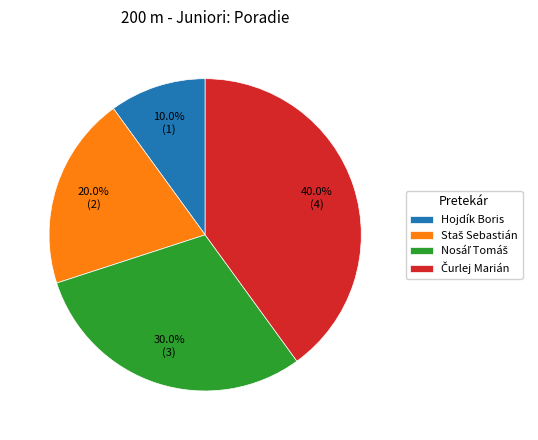

To the nearest percent, what is the difference between the largest and smallest slice percentages?

30%